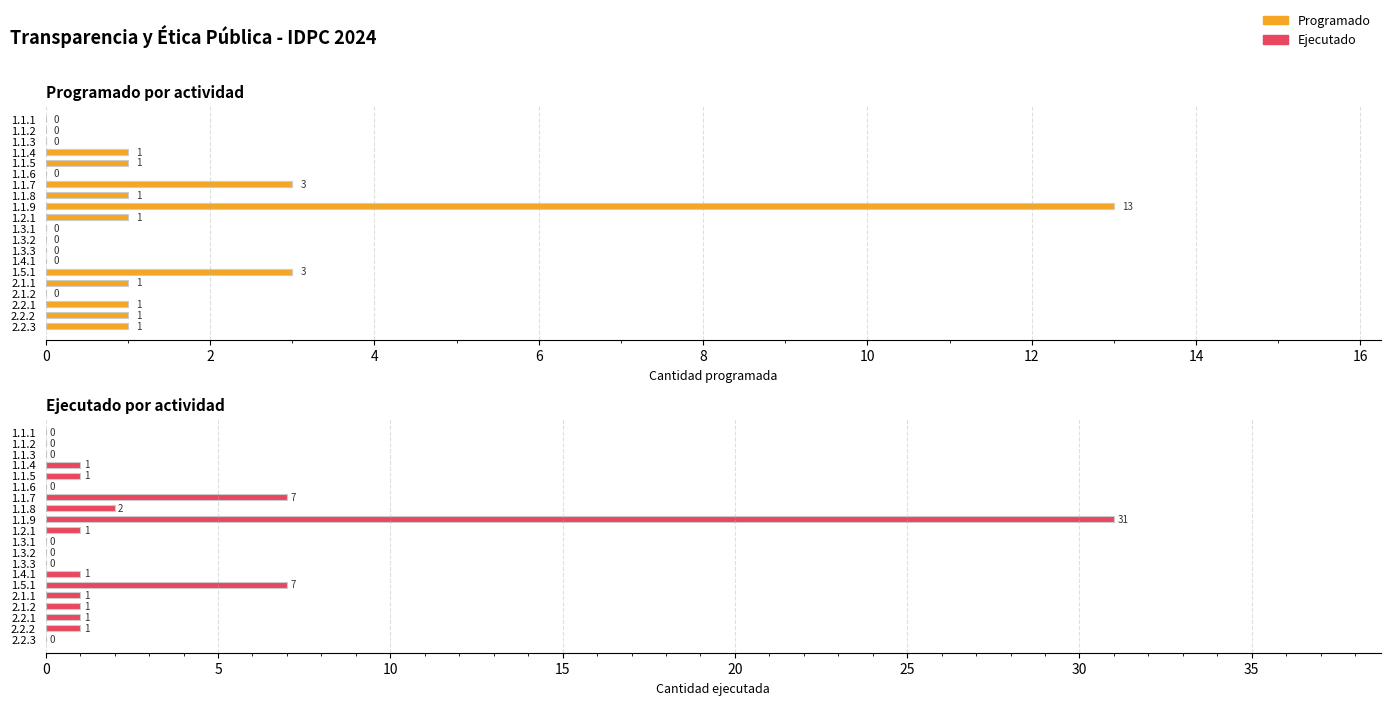

Reading left to right, list all the values displayed in this chart.

Programado: 0	0	0	1	1	0	3	1	13	1	0	0	0	0	3	1	0	1	1	1
Ejecutado: 0	0	0	1	1	0	7	2	31	1	0	0	0	1	7	1	1	1	1	0